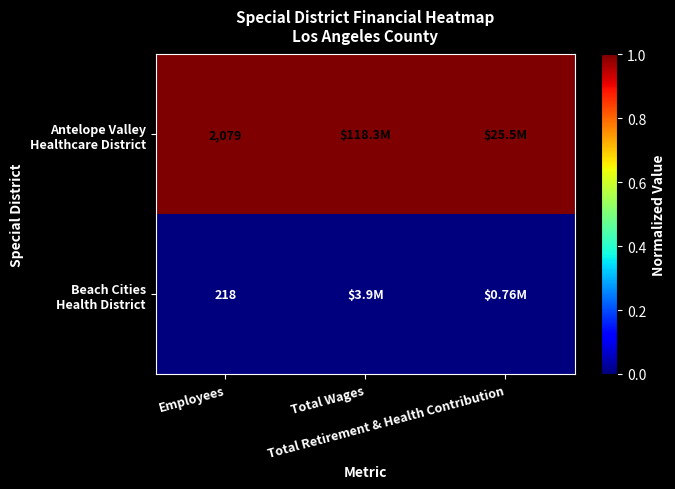

Count the number of categories in the chart.

3